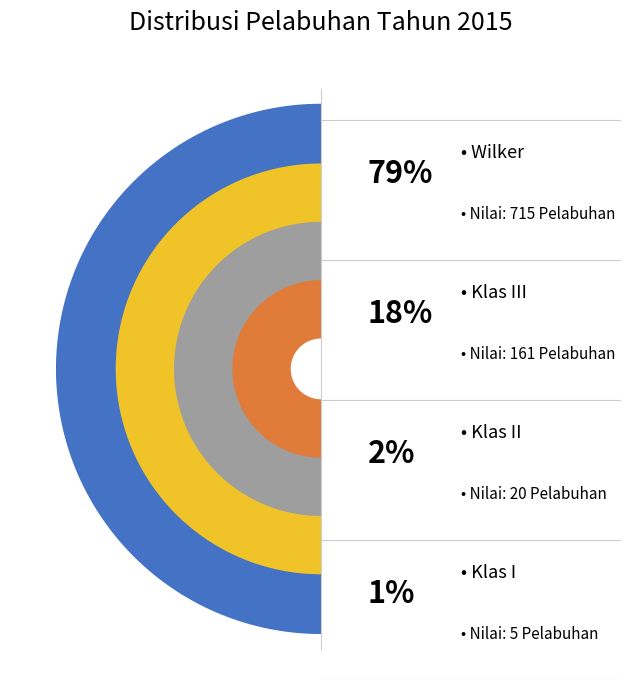

To the nearest percent, what portion does Klas III represent?

18%